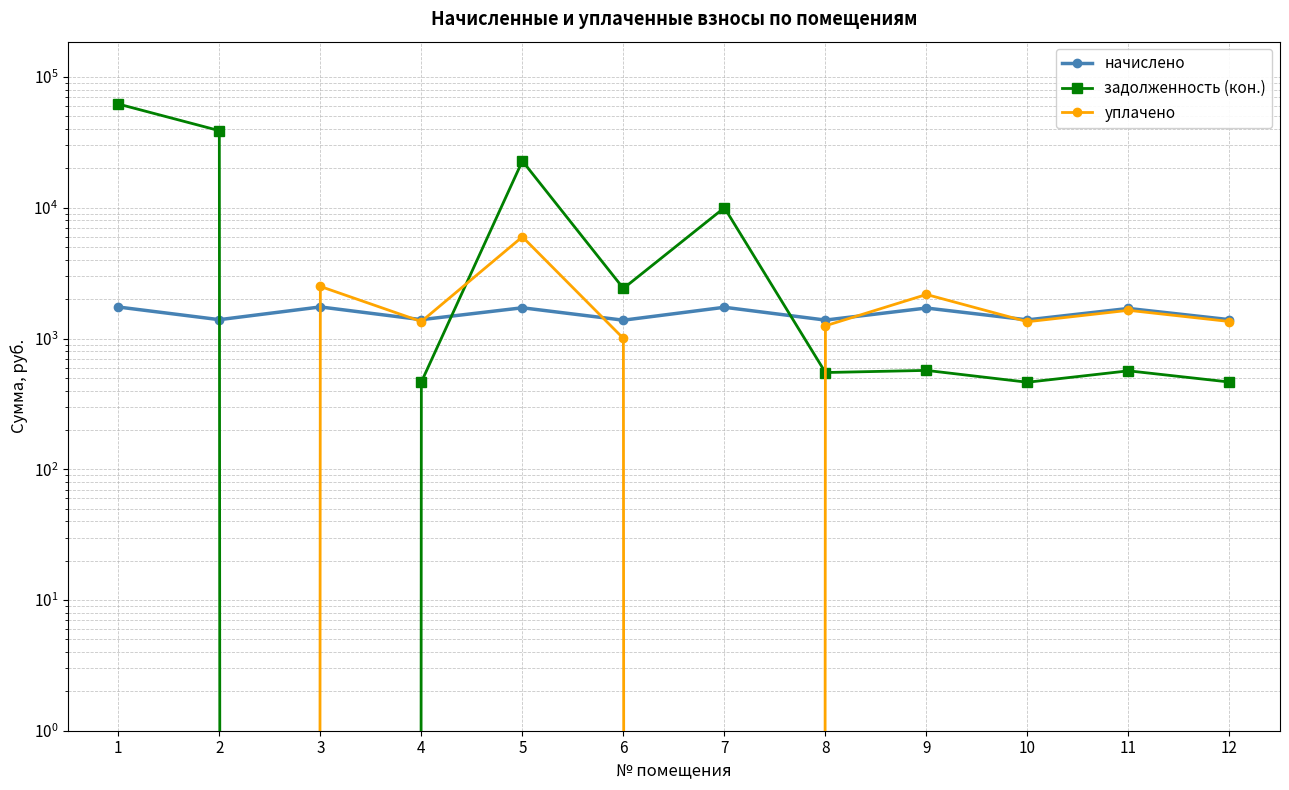

Is the value of уплачено at 8 greater than the value of начислено at 3?

No